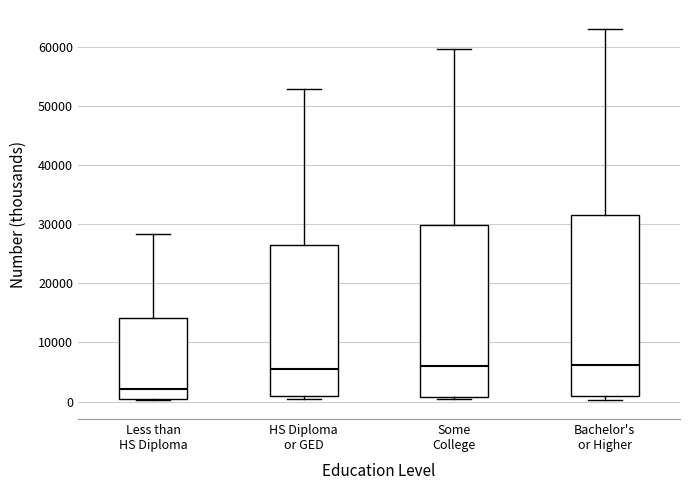

Comparing the boxes themselves (not the whiskers), which one is the tallest?

Bachelor's or Higher